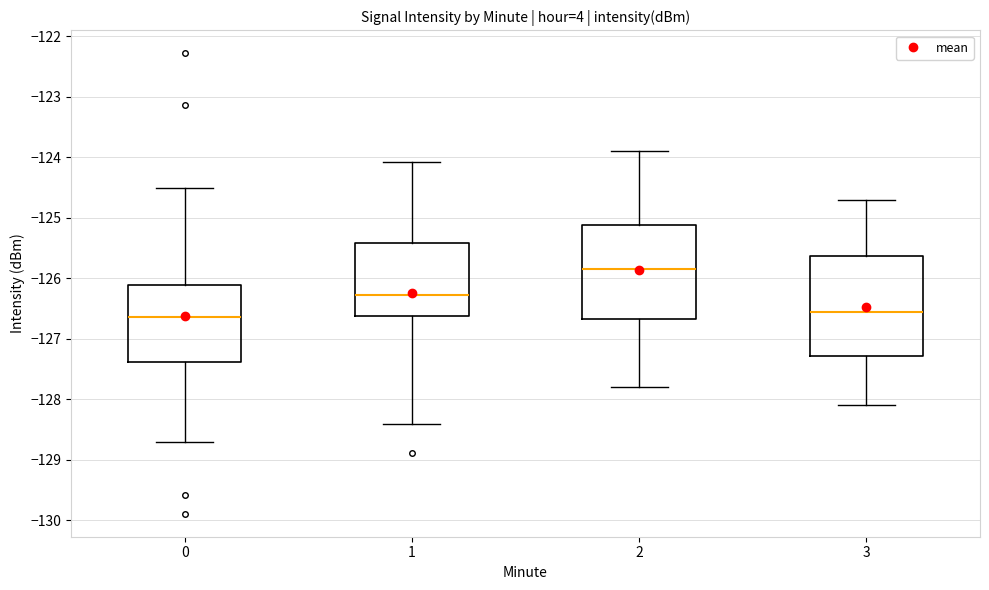

Comparing the boxes themselves (not the whiskers), which one is the tallest?

3